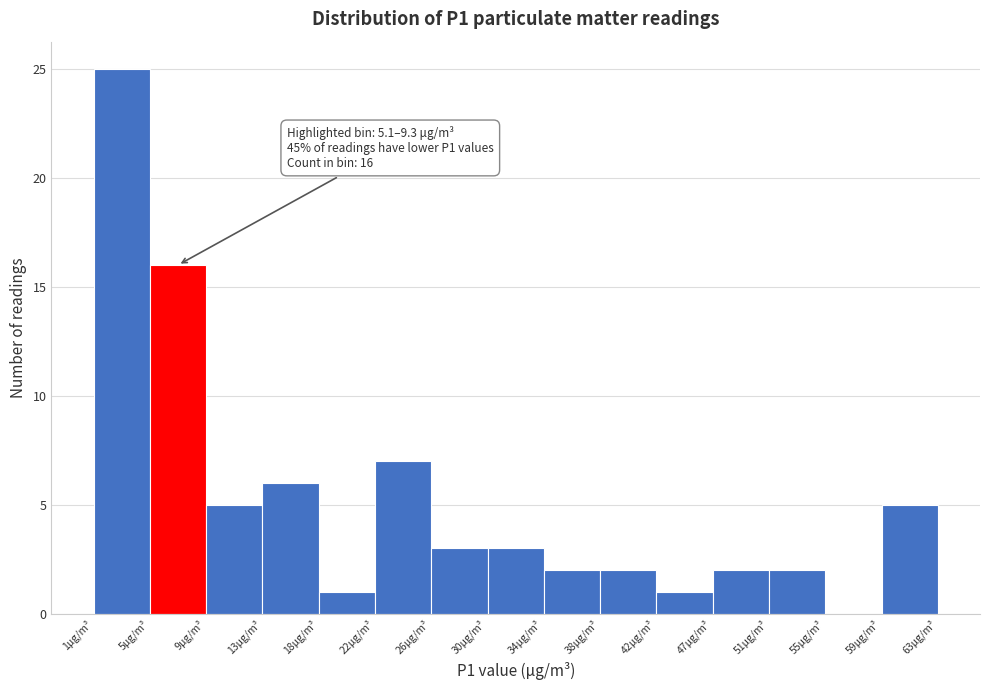

Which range on the x-axis has the tallest bar?

1.0 to 5.0